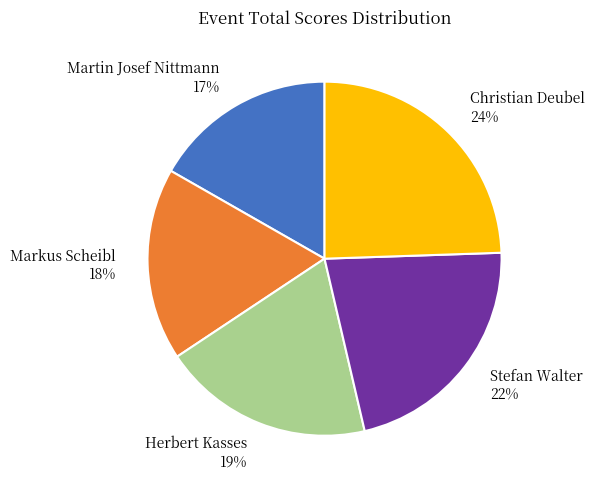

To the nearest percent, what is the average slice percentage?

20%